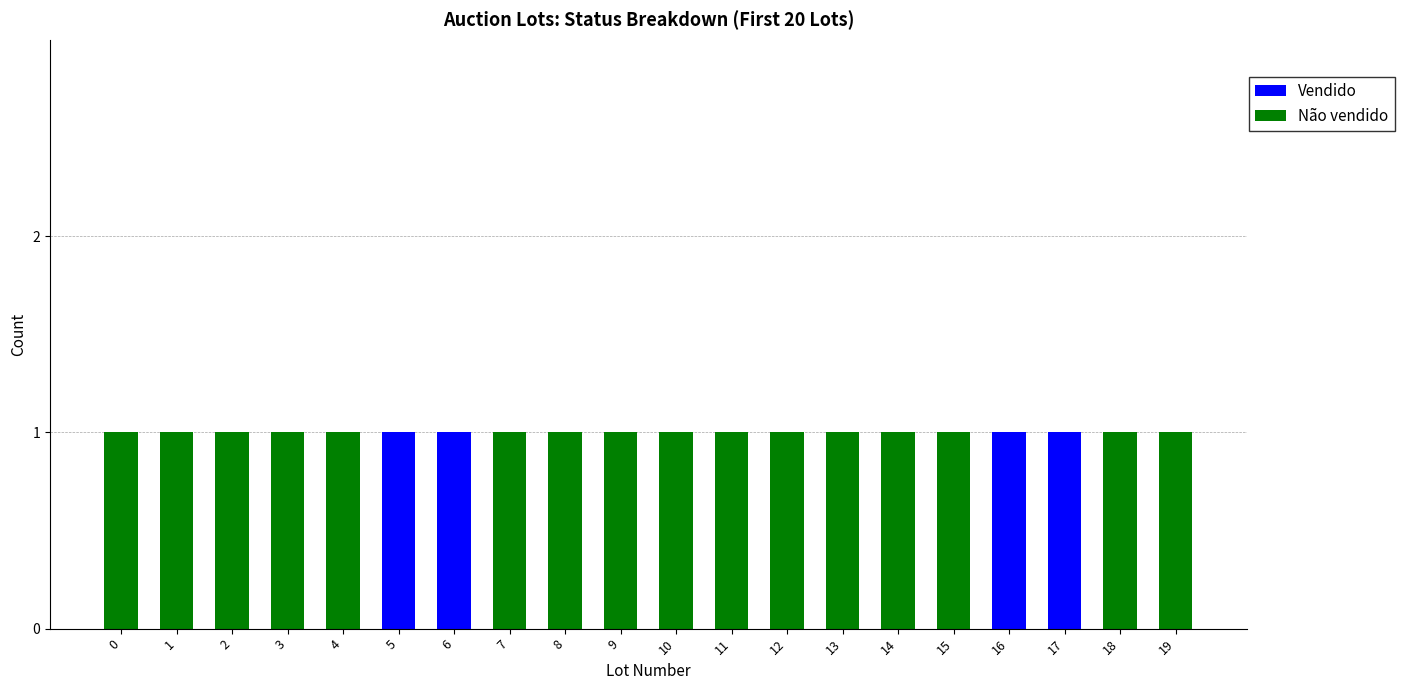

True or false: Vendido has a value of -1 at 18.

False